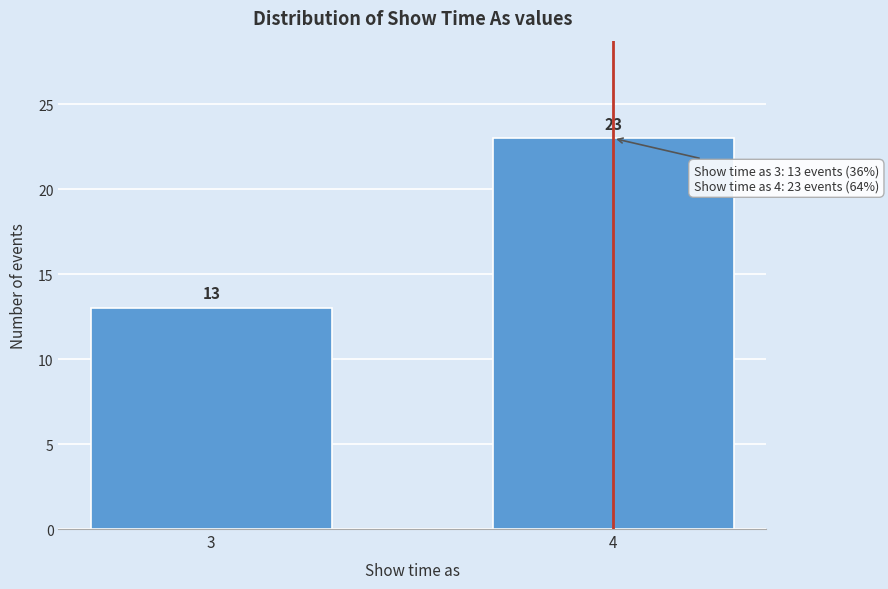

Reading right to left, extract all data points from this chart.

4=23	3=13